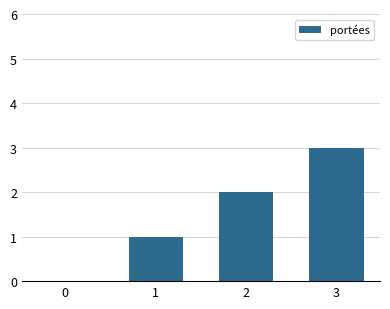

Count the values in the range 1 to 3.

3